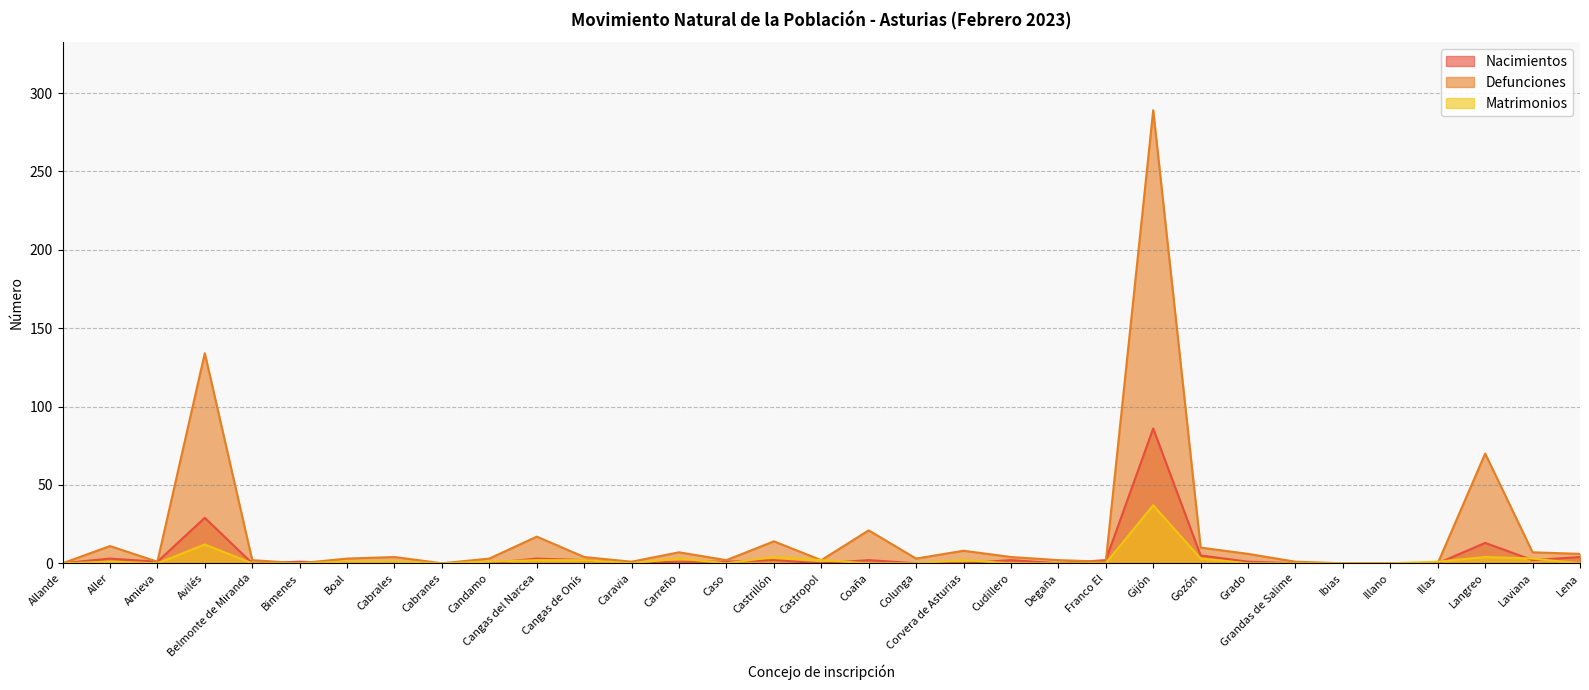

True or false: Matrimonios has a value of 23 at Caravia.

False